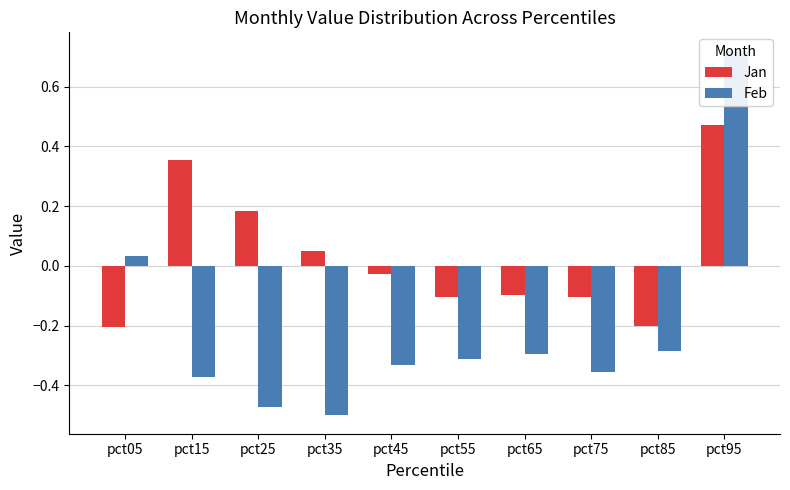

Rank the categories by Jan value from lowest to highest.

pct05, pct85, pct75, pct55, pct65, pct45, pct35, pct25, pct15, pct95